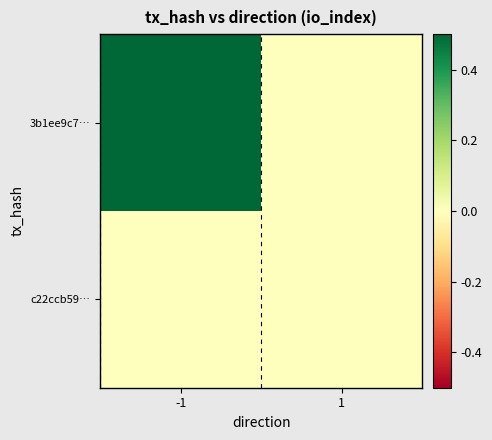

Reading left to right, extract all data points from this chart.

3b1ee9c7…: -1=0.5	1=0.0
c22ccb59…: -1=0.0	1=0.0